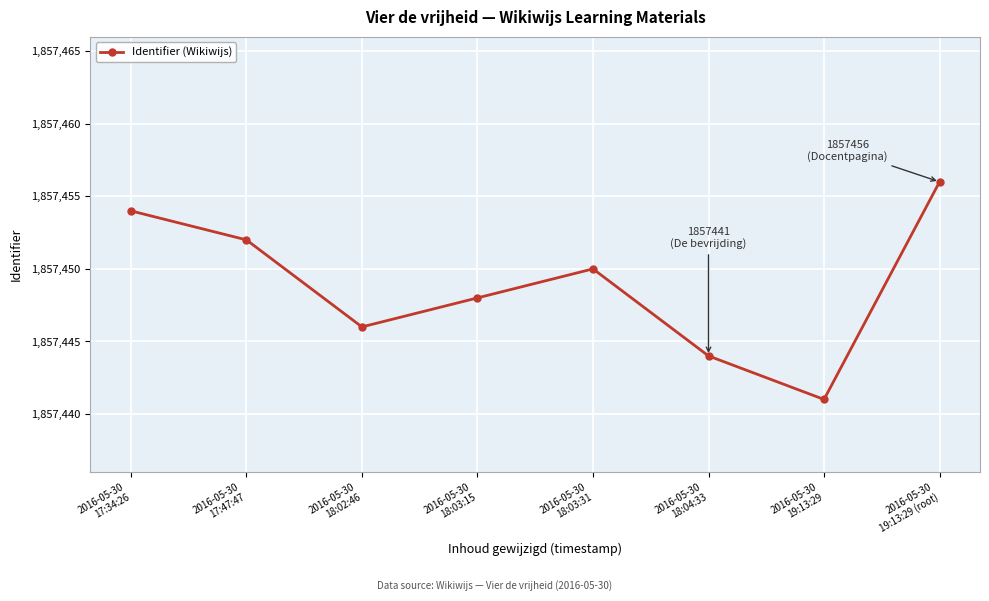

What is the difference between the second highest and minimum values?

13